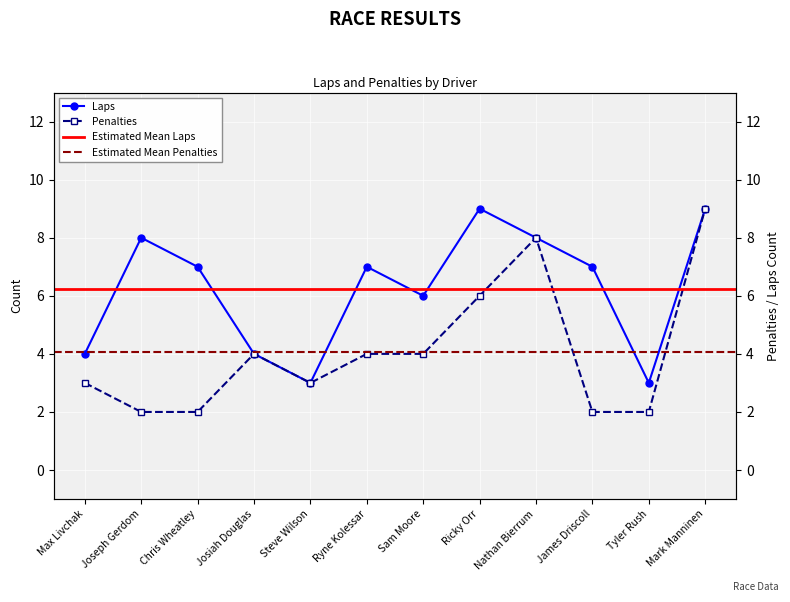

Where is the first local maximum for Laps?

Joseph Gerdom